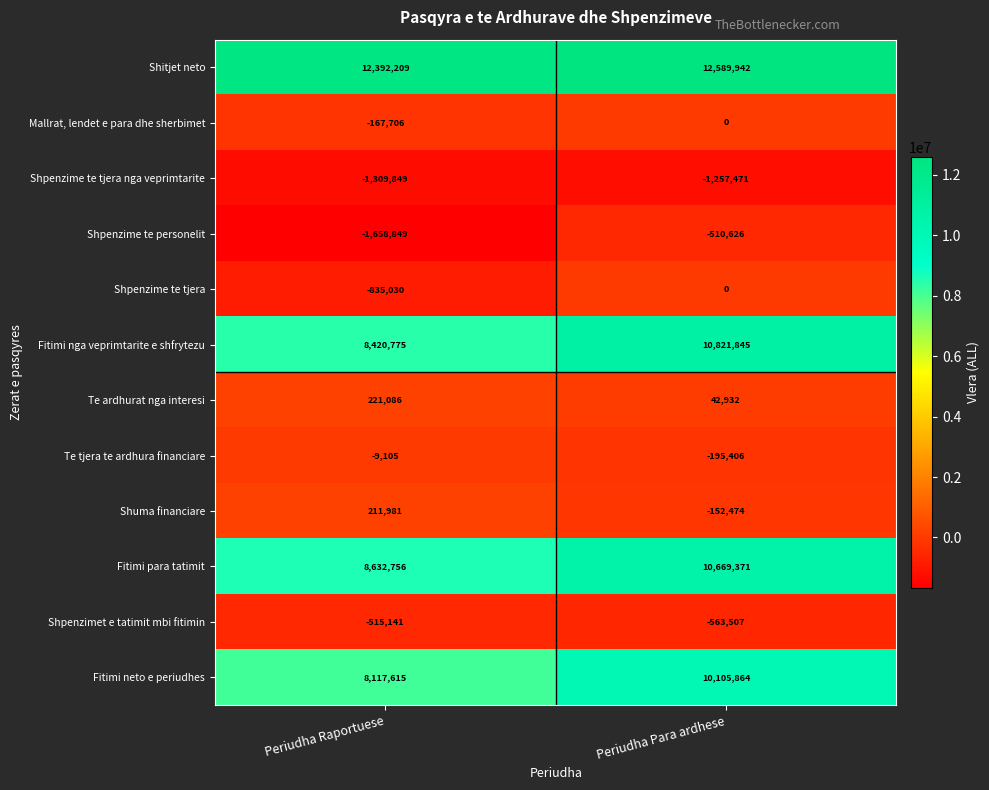

At which label does Te tjera te ardhura financiare reach its minimum?

Periudha Para ardhese